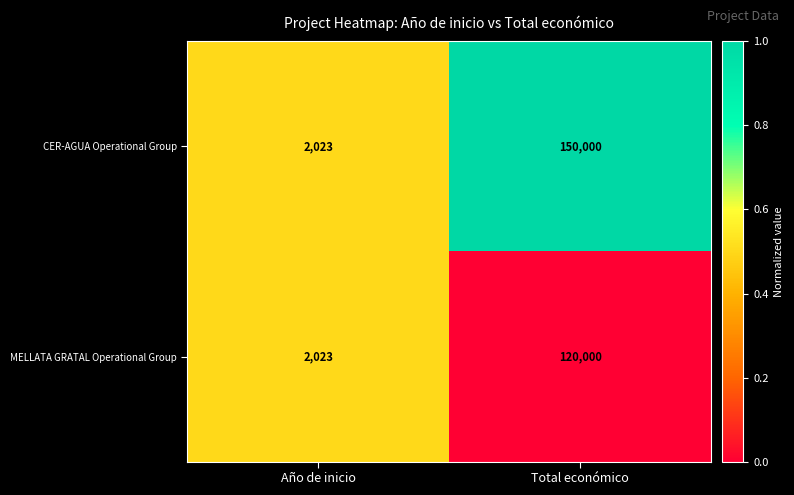

Between Año de inicio and Total económico, which series saw the biggest shift?

CER-AGUA Operational Group